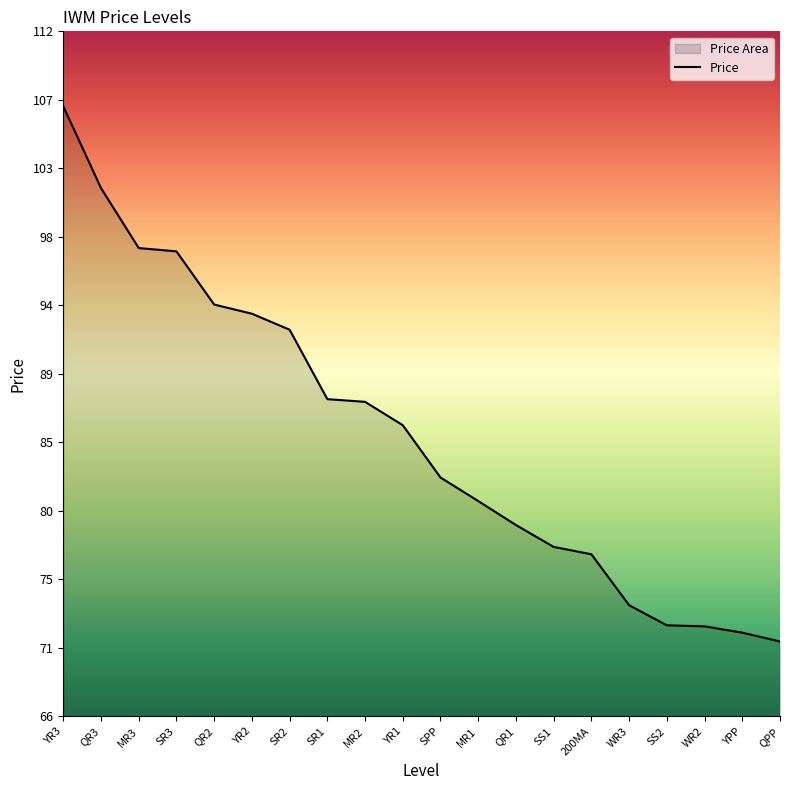

Reading left to right, list all the values displayed in this chart.

YR3=107.0	QR3=101.5	MR3=97.5	SR3=97.3	QR2=93.7	YR2=93.1	SR2=92.0	SR1=87.4	MR2=87.2	YR1=85.7	SPP=82.2	MR1=80.6	QR1=79.0	SS1=77.6	200MA=77.1	WR3=73.7	SS2=72.3	WR2=72.3	YPP=71.8	QPP=71.2